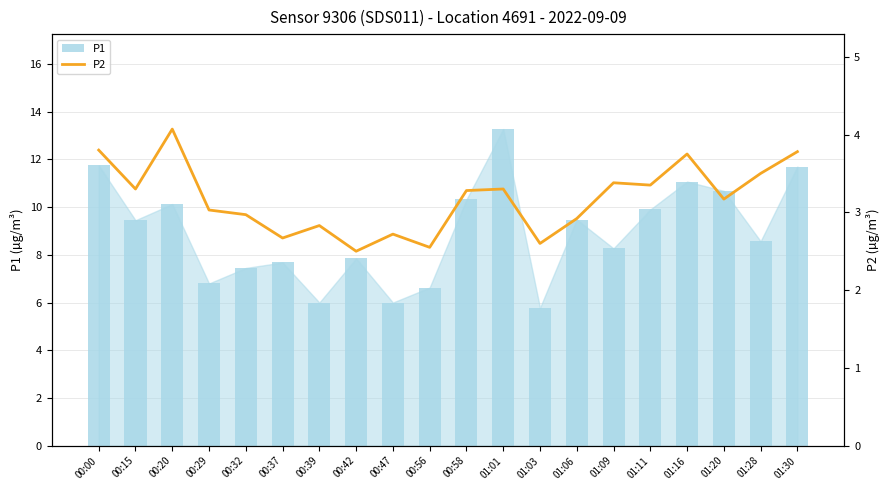

Reading left to right, list all the values displayed in this chart.

P1: 00:00=11.8	00:15=9.4	00:20=10.1	00:29=6.8	00:32=7.5	00:37=7.7	00:39=6.0	00:42=7.8	00:47=6.0	00:56=6.6	00:58=10.3	01:01=13.3	01:03=5.8	01:06=9.5	01:09=8.3	01:11=9.9	01:16=11.1	01:20=10.7	01:28=8.6	01:30=11.7
P2: 00:00=3.8	00:15=3.3	00:20=4.1	00:29=3.0	00:32=3.0	00:37=2.7	00:39=2.8	00:42=2.5	00:47=2.7	00:56=2.5	00:58=3.3	01:01=3.3	01:03=2.6	01:06=2.9	01:09=3.4	01:11=3.4	01:16=3.8	01:20=3.2	01:28=3.5	01:30=3.8